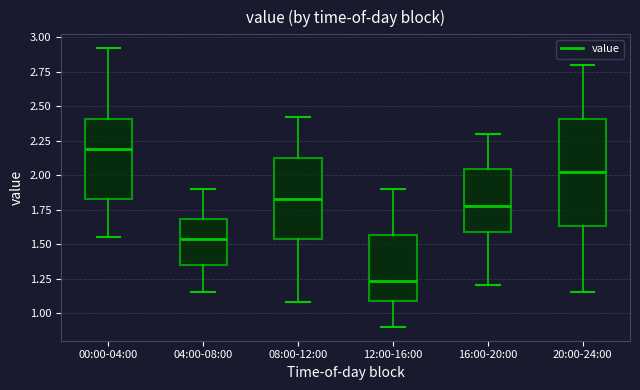

Reading left to right, read every box against the y-axis: the position of its median line, the range the box covers, and the ends of its whiskers. The values are not printed on the chart, so give them approximately, as read against the axis.

00:00-04:00: median 2.20, box 1.85 to 2.40, whiskers 1.55 to 2.90
04:00-08:00: median 1.55, box 1.35 to 1.70, whiskers 1.15 to 1.90
08:00-12:00: median 1.85, box 1.55 to 2.15, whiskers 1.10 to 2.40
12:00-16:00: median 1.25, box 1.10 to 1.55, whiskers 0.90 to 1.90
16:00-20:00: median 1.80, box 1.60 to 2.05, whiskers 1.20 to 2.30
20:00-24:00: median 2.00, box 1.65 to 2.40, whiskers 1.15 to 2.80